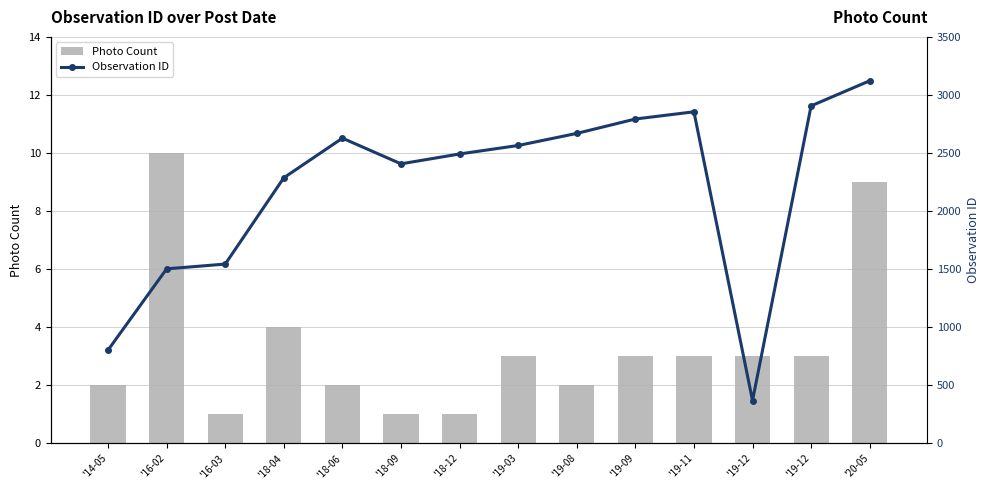

At which label does Photo Count reach its minimum?

'16-03